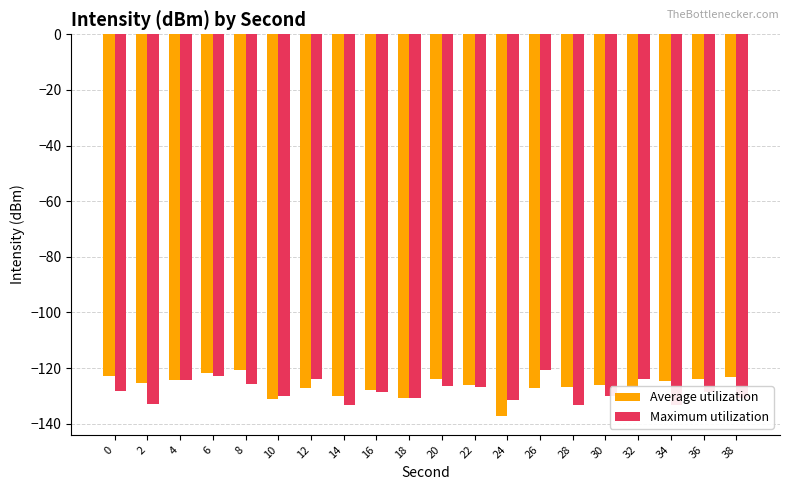

Which series has the largest total across all categories?

Average utilization